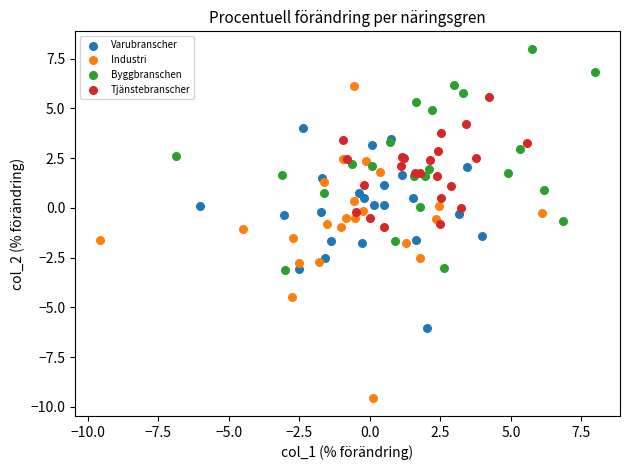

Which series contains the lowest Y value?

Industri